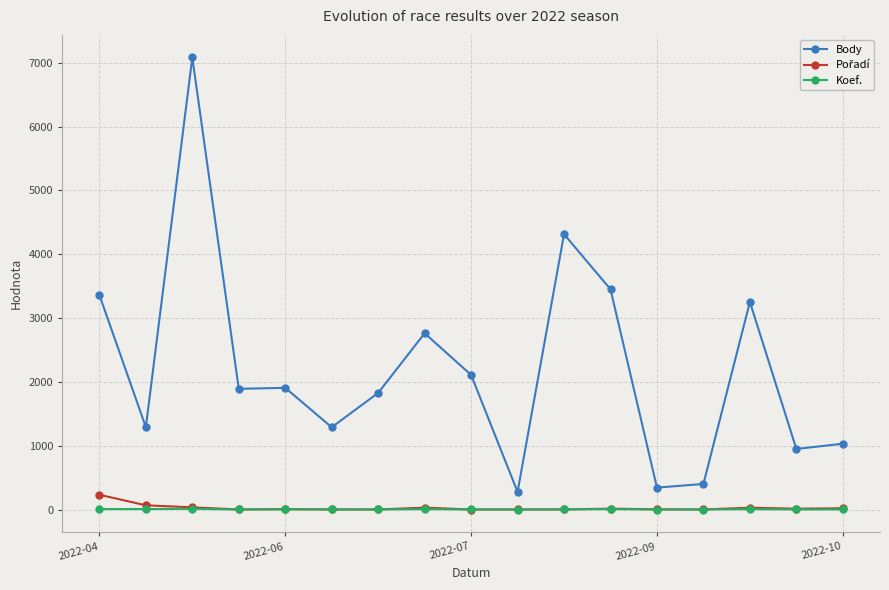

What is the greatest value displayed?

7084